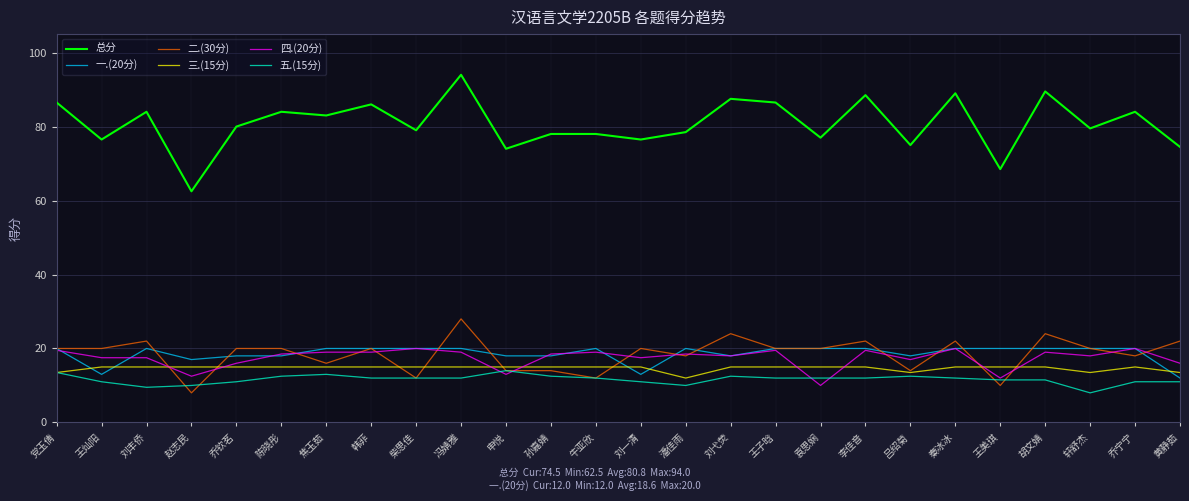

Count the 一.(20分) values in the range 18 to 20.

22